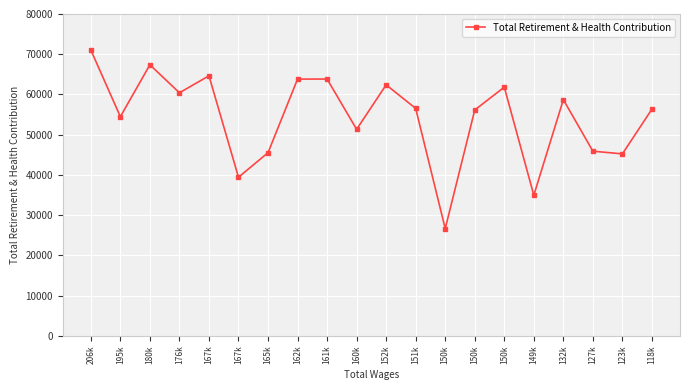

Reading right to left, extract all data points from this chart.

56365	45245	45911	58720	34976	61830	56143	26674	56542	62400	51350	63840	63825	45541	39439	64644	60421	67382	54489	71042